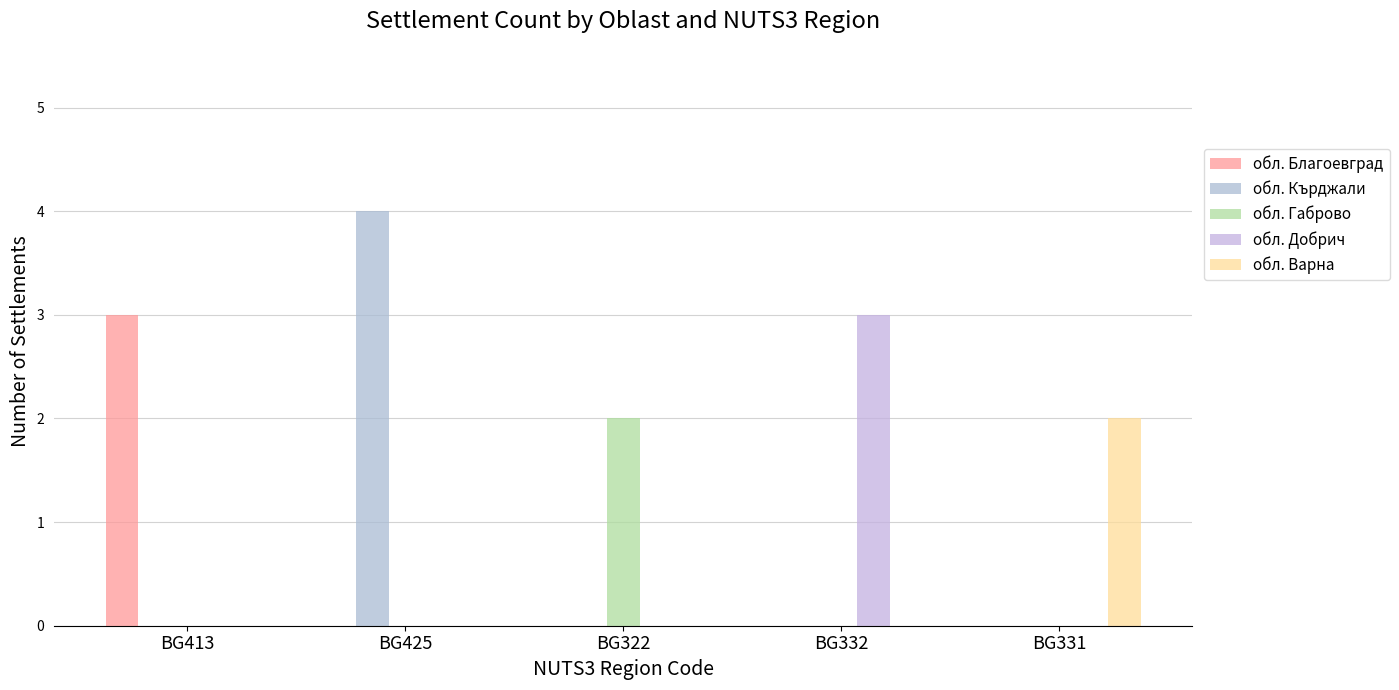

Count the number of data series in this chart.

5